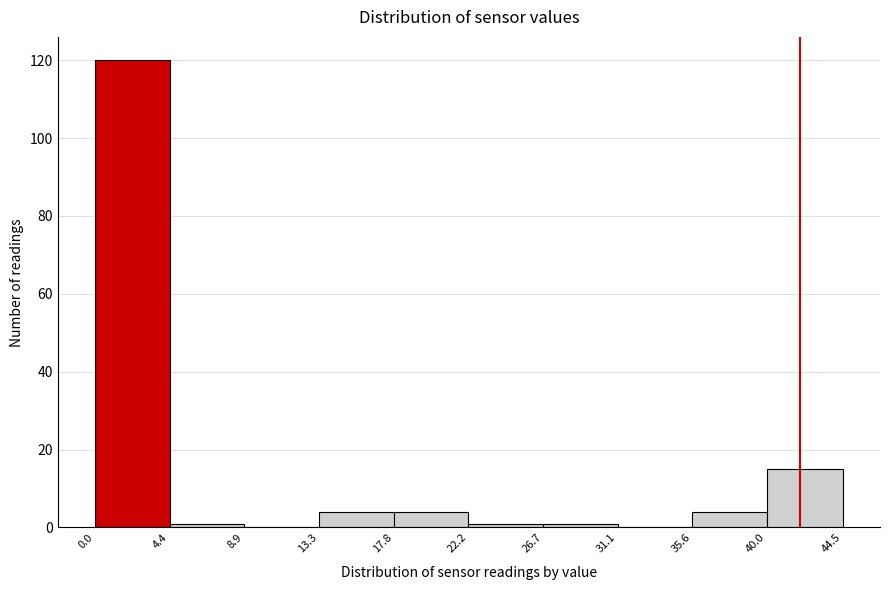

Reading left to right, list every bar in this chart as the range it spans on the x-axis followed by its height. The values are not printed on the chart, so give them approximately, as read against the axis.

0.0 to 4.4: 120
4.4 to 8.9: under 2
8.9 to 13.3: 0
13.3 to 17.8: 4
17.8 to 22.2: 4
22.2 to 26.7: under 2
26.7 to 31.1: under 2
31.1 to 35.6: 0
35.6 to 40.0: 4
40.0 to 44.5: 16